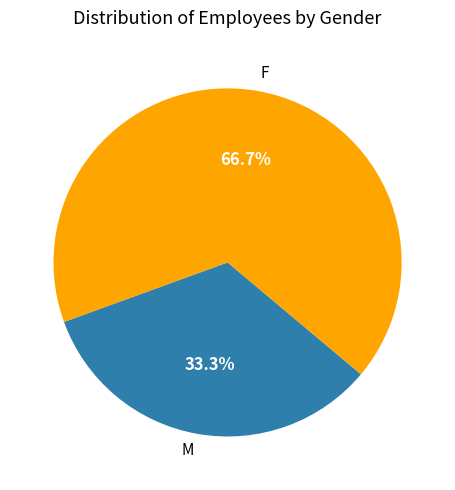

Which has a higher value, M or F?

F